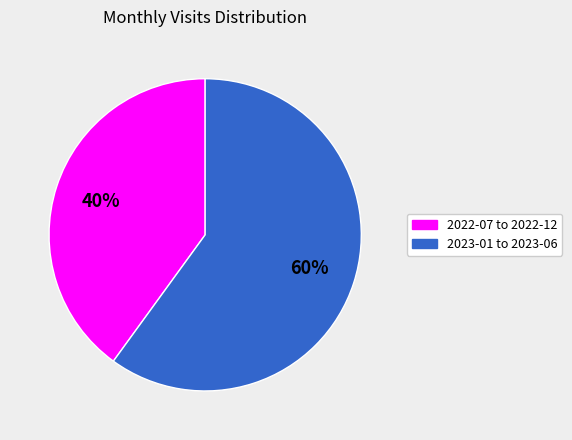

How many segments does this pie chart have?

2